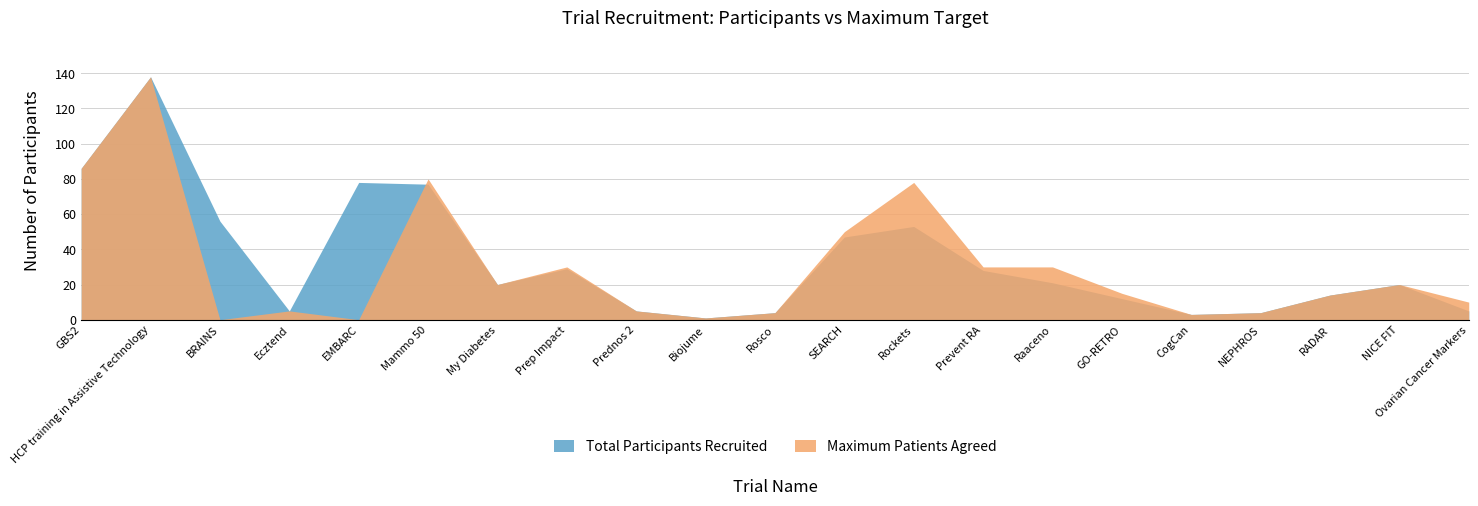

How many values in the Total Participants Recruited series exceed 20?

10